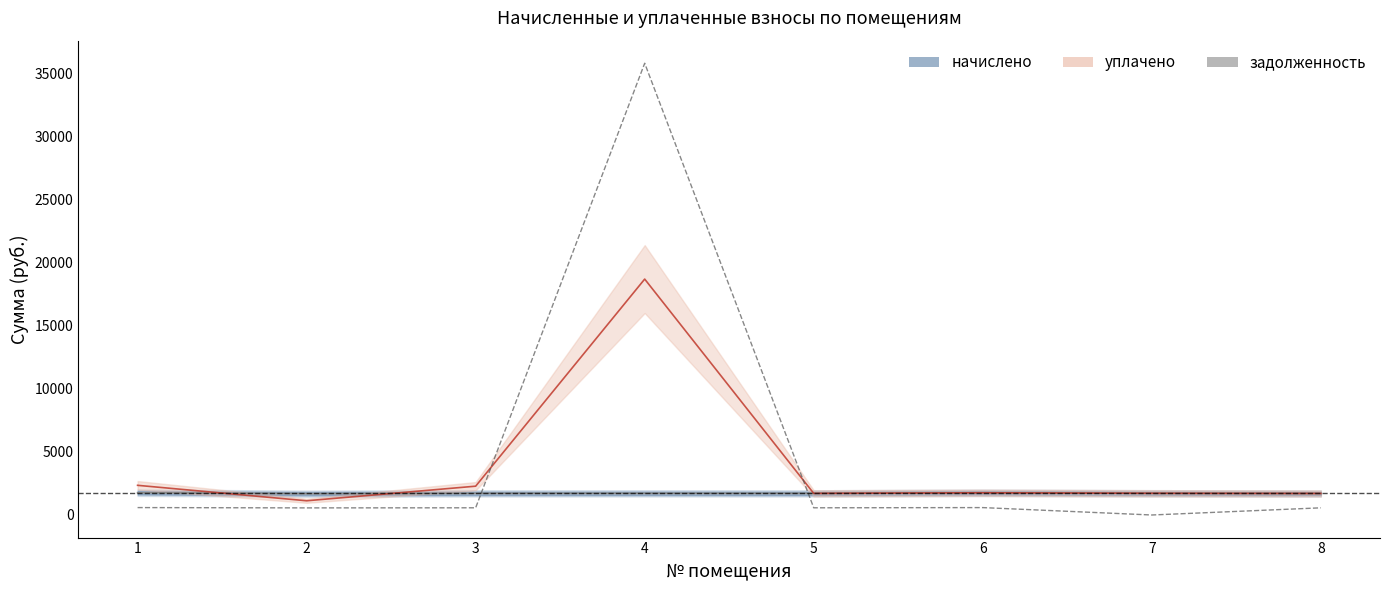

True or false: задолженность has more than 2 interior local peaks.

False